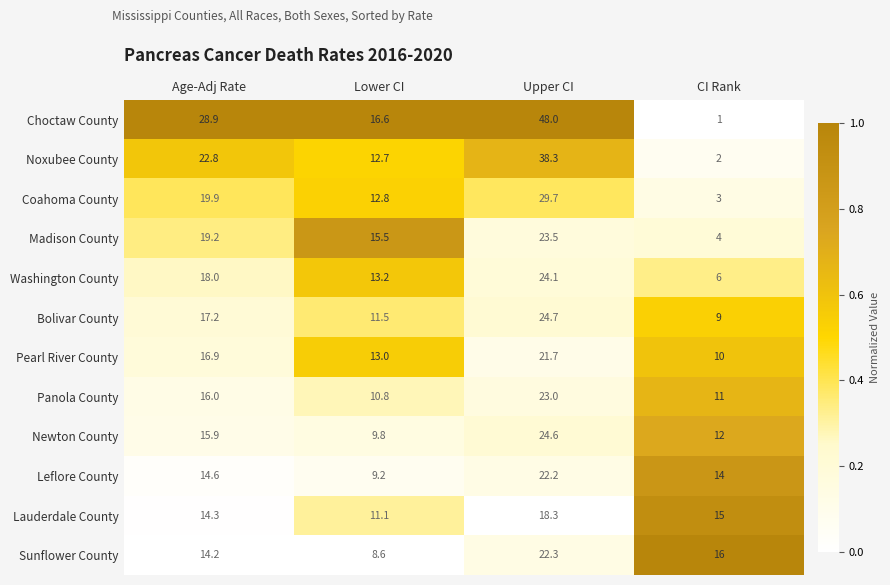

Where does the Lauderdale County series first go above 15?

Upper CI